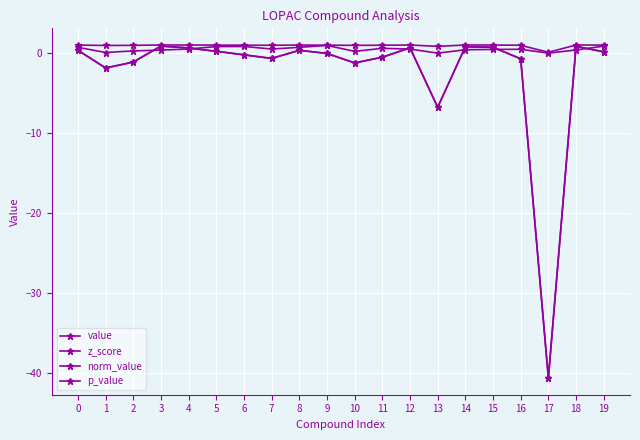

Where is the first local maximum for z_score?

3